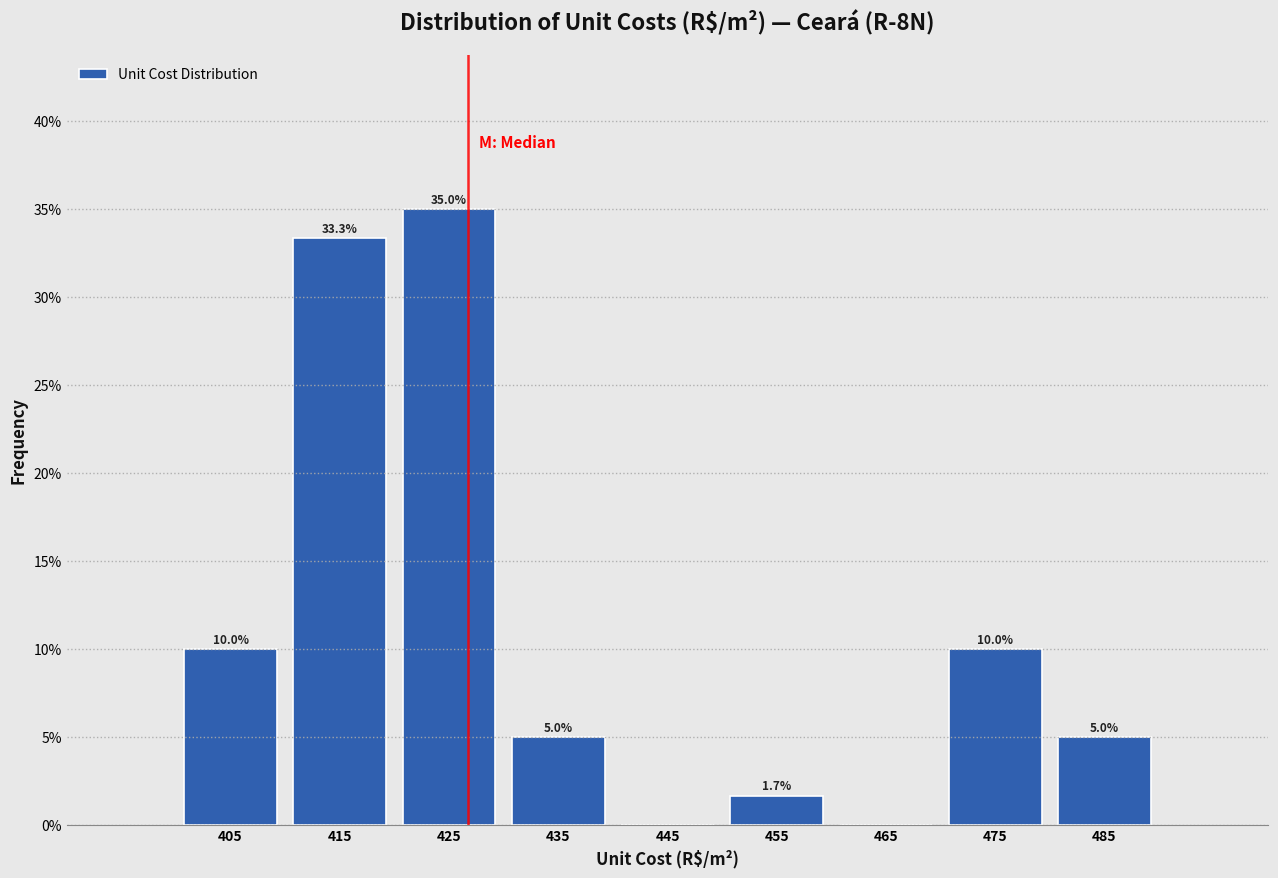

Over which range of the x-axis is the bar tallest?

420 to 430